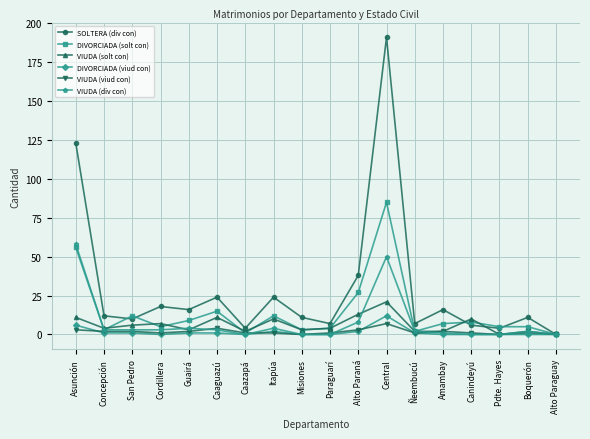

What is the value of the VIUDA (viud con) point at the 17th from the left?

2